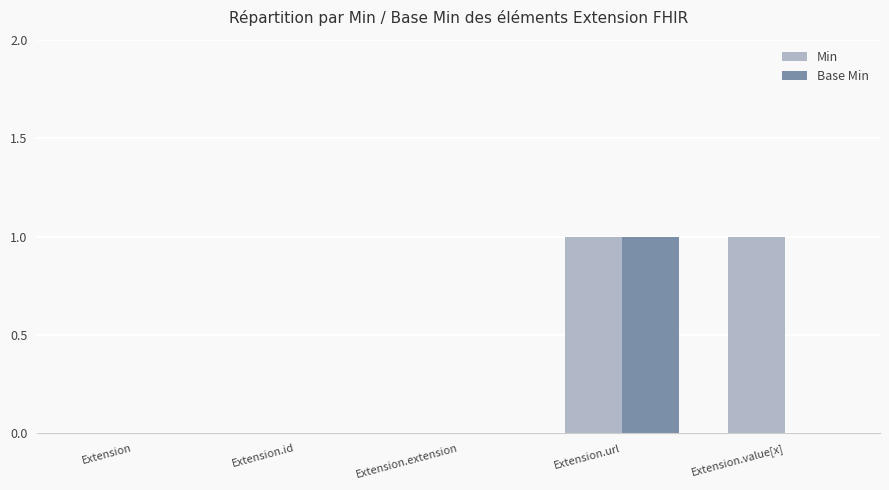

Which category has the highest value in the Base Min series?

Extension.url